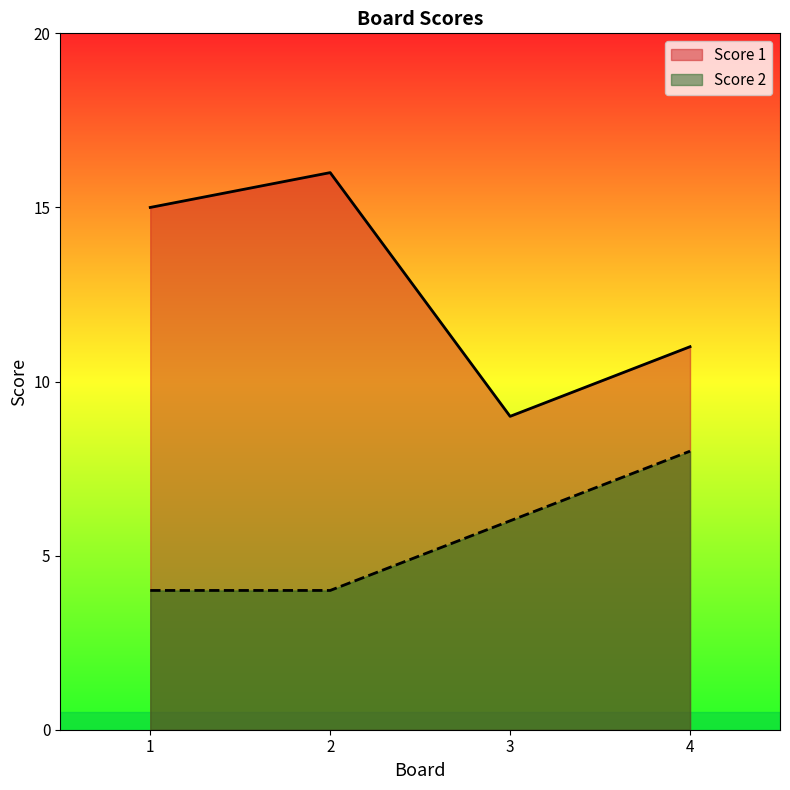

What is the difference between the highest and lowest values at 1?

11